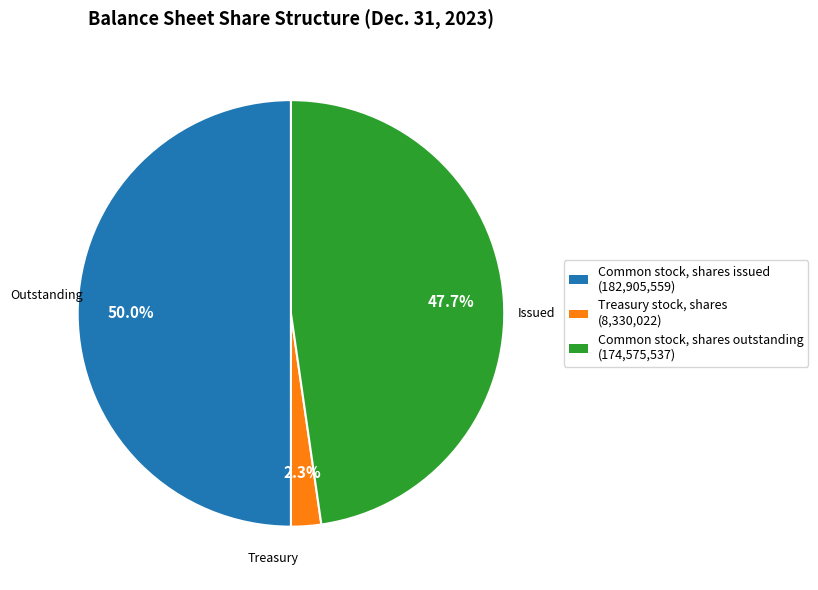

Which slice is the smallest?

Treasury stock, shares